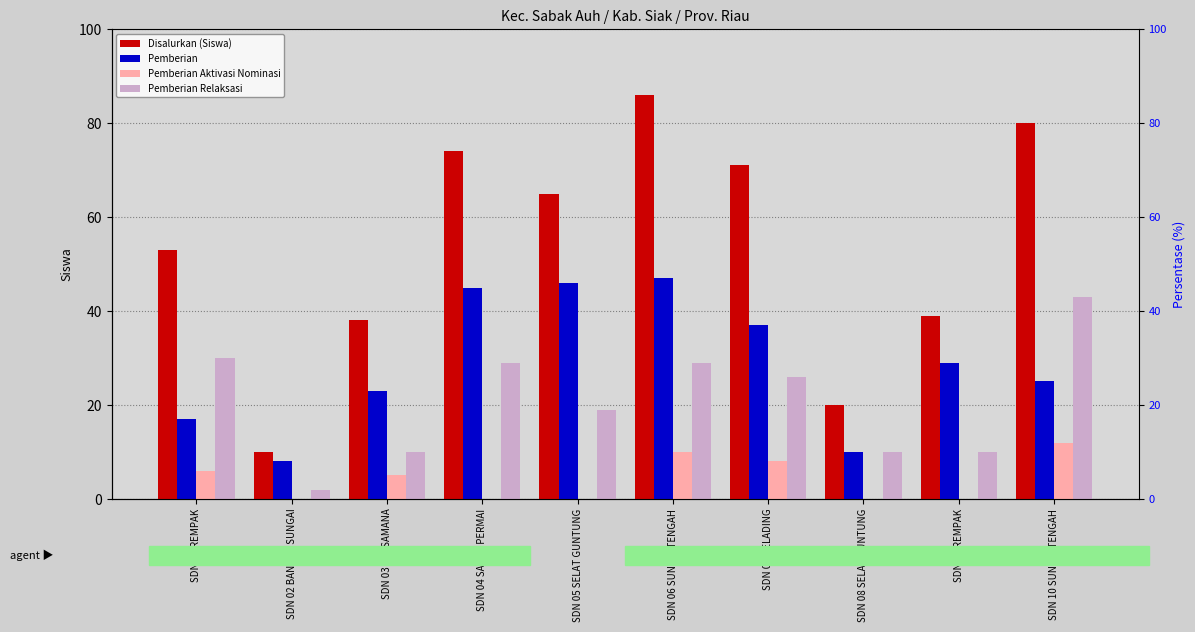

What is the sum of all Pemberian Aktivasi Nominasi values?

41